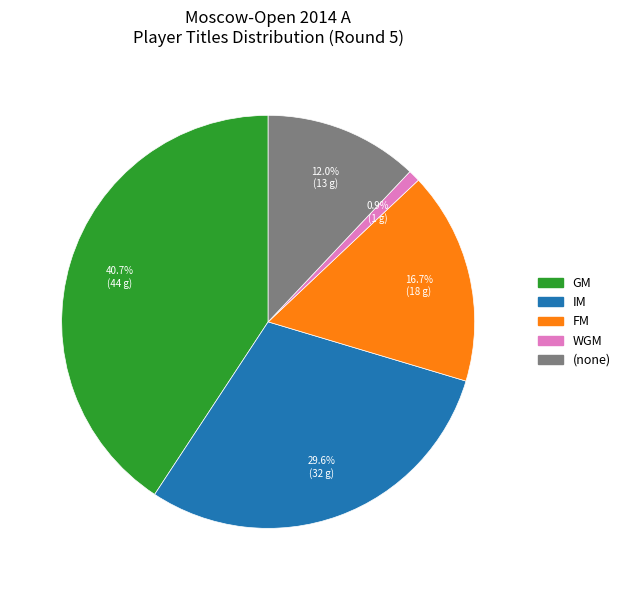

Is GM the majority of the pie?

No